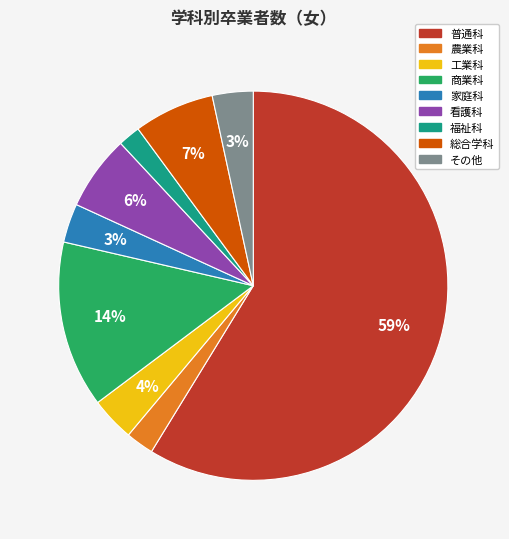

True or false: 看護科 accounts for 6% of the total.

True